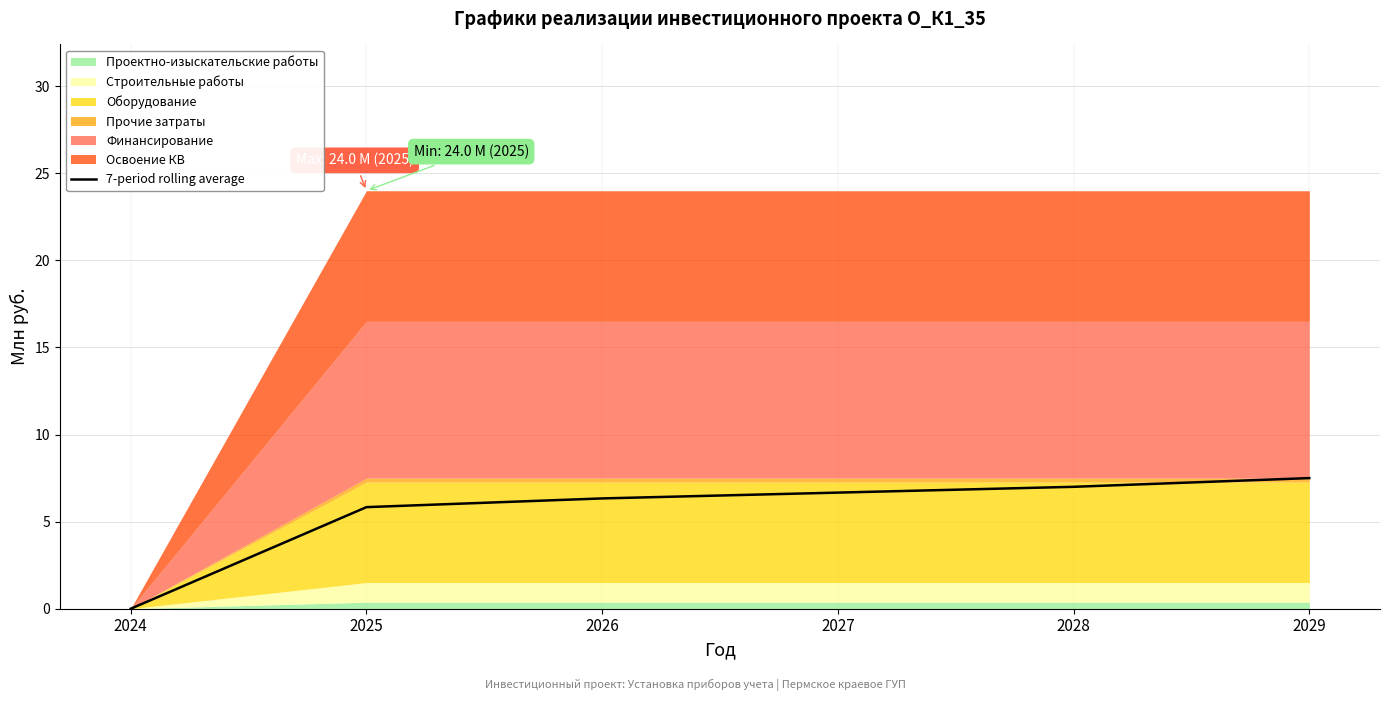

List the labels in order of value, largest first.

2029, 2028, 2027, 2026, 2025, 2024